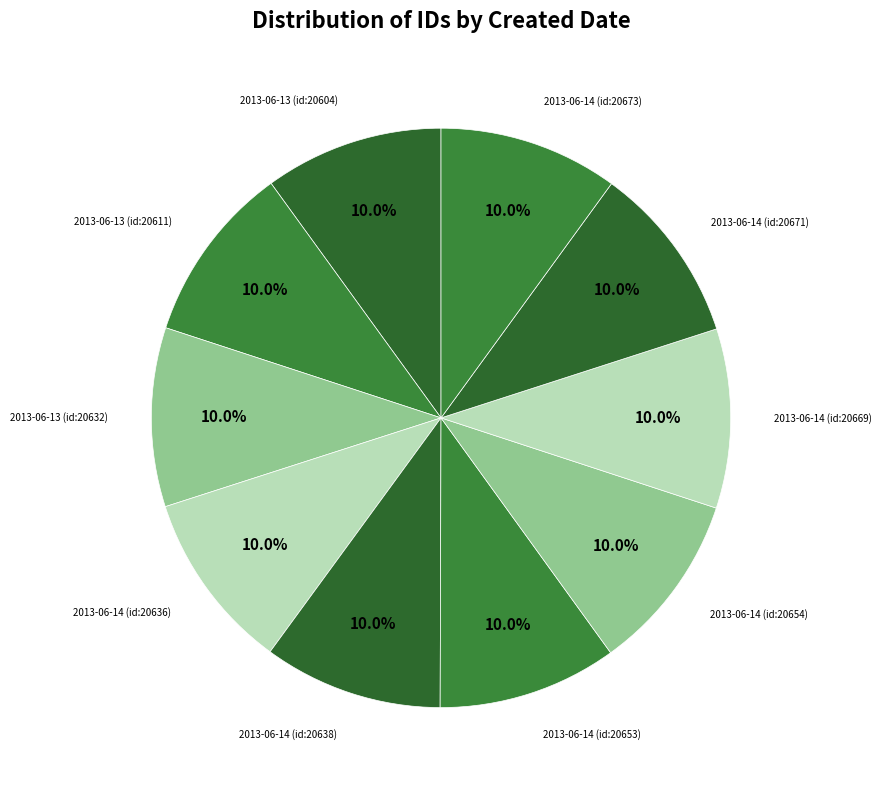

Does any single category account for the majority?

No